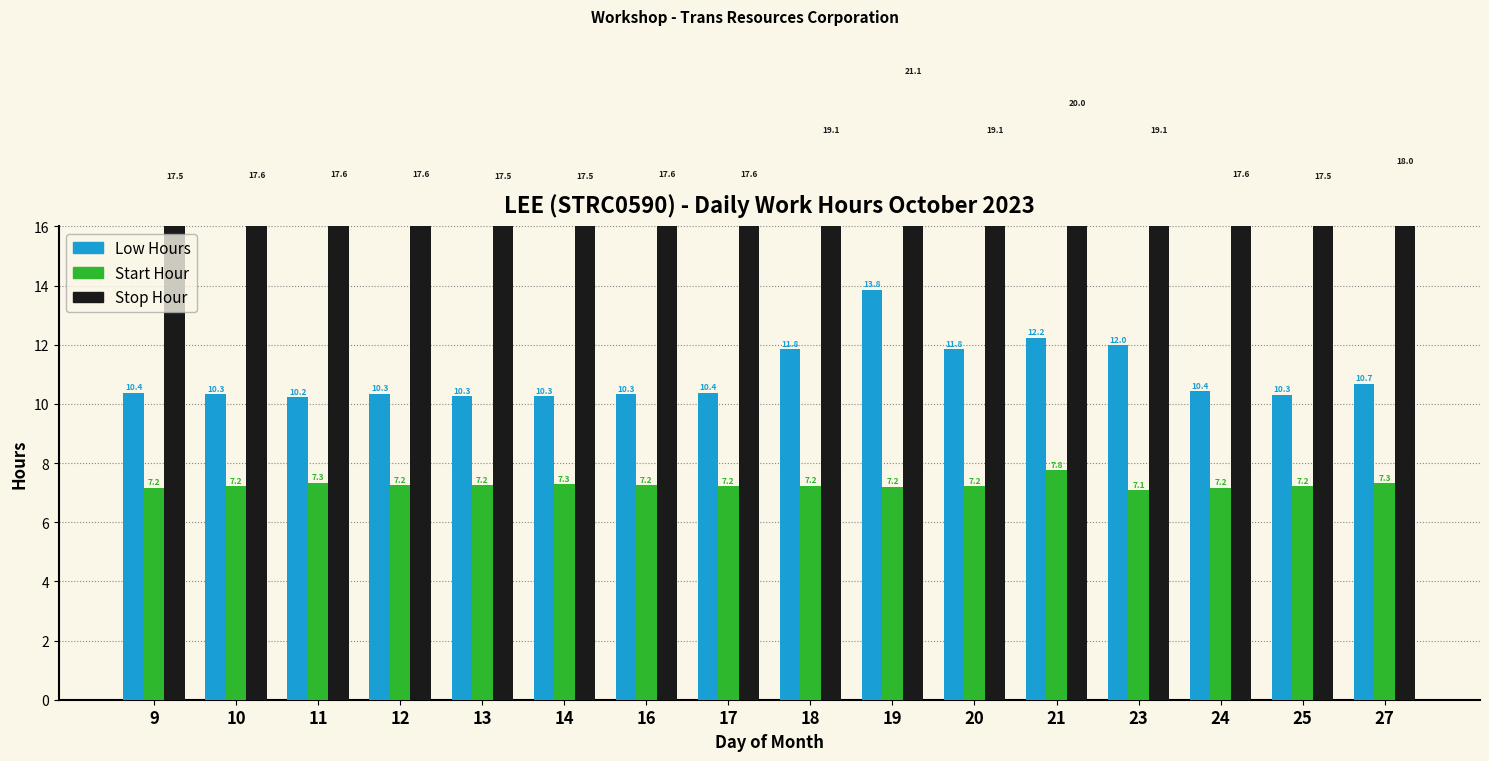

What is the highest value of the Low Hours series?

13.8